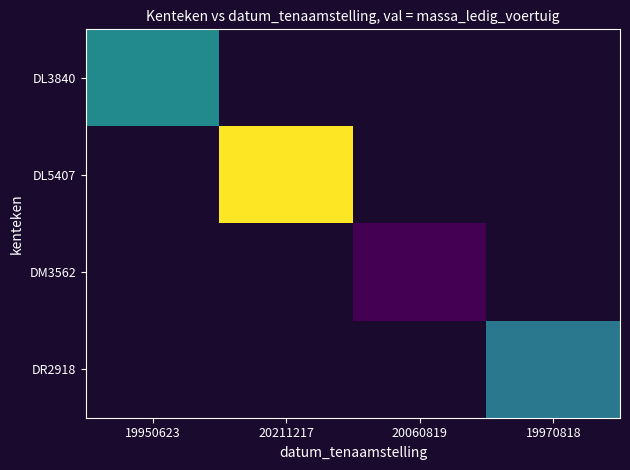

What value does the DL3840 series have at 19950623?

1148.0